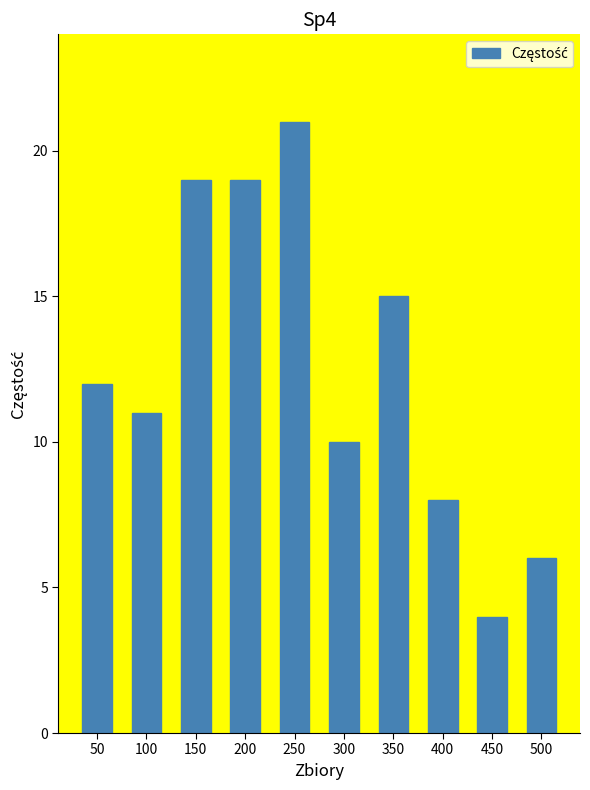

What is the value of the 4th bar from the left?

19